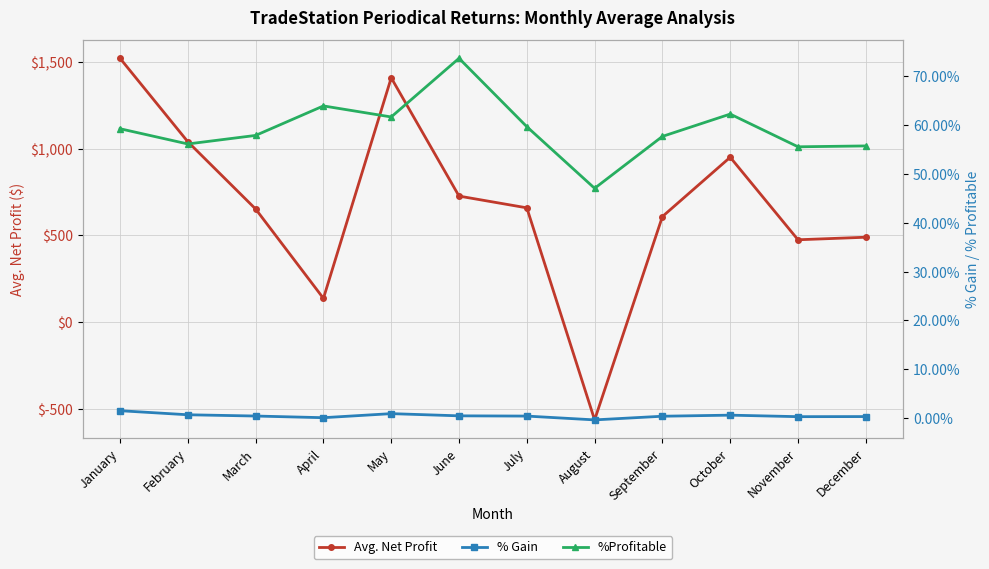

How many distinct data groups are displayed?

3